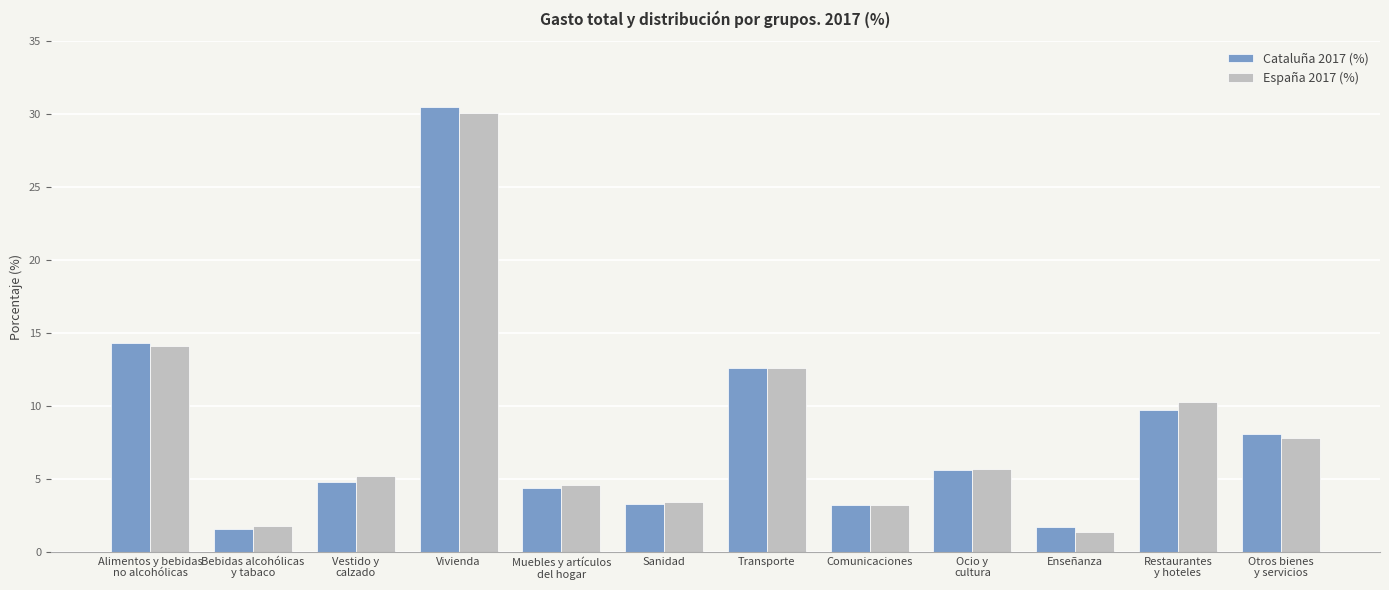

At which category is the sum across all series the highest?

Vivienda